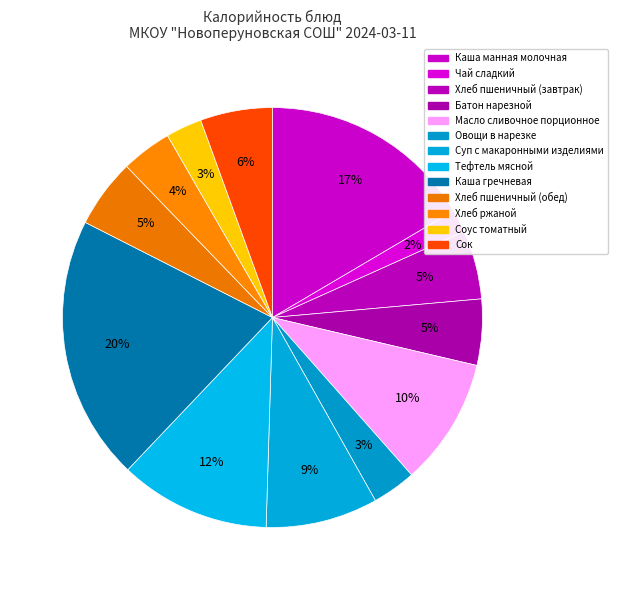

How many slices are in this pie chart?

13